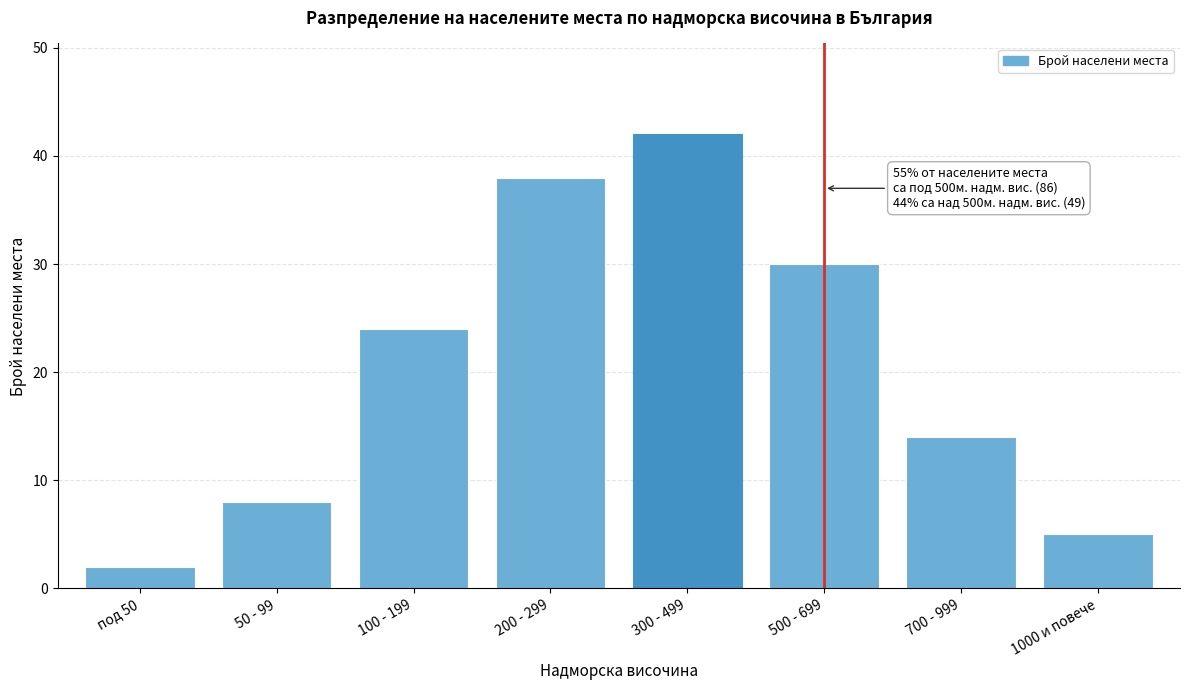

Reading left to right, transcribe all the data shown in this chart.

2	8	24	38	42	30	14	5